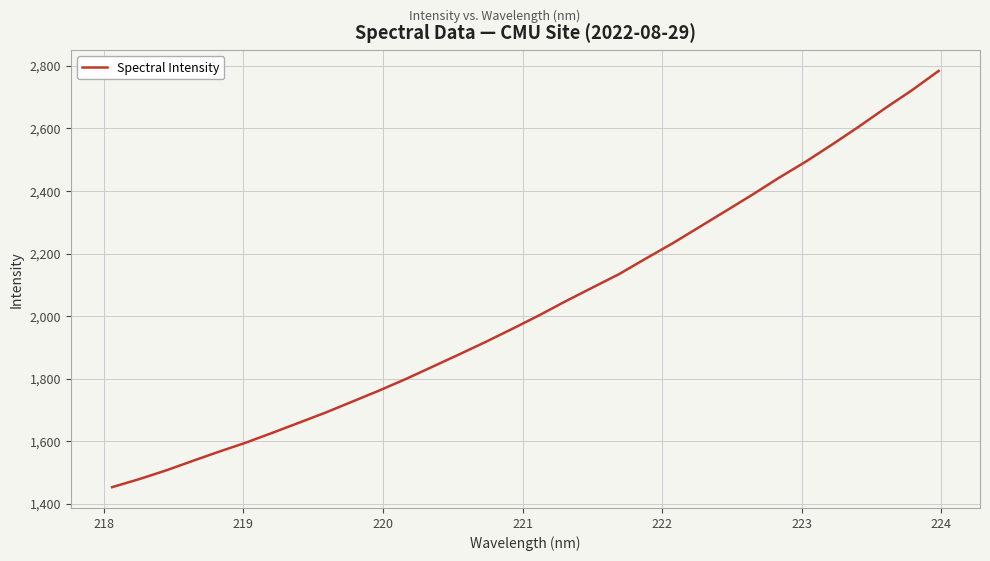

How many values exceed 2002?

16